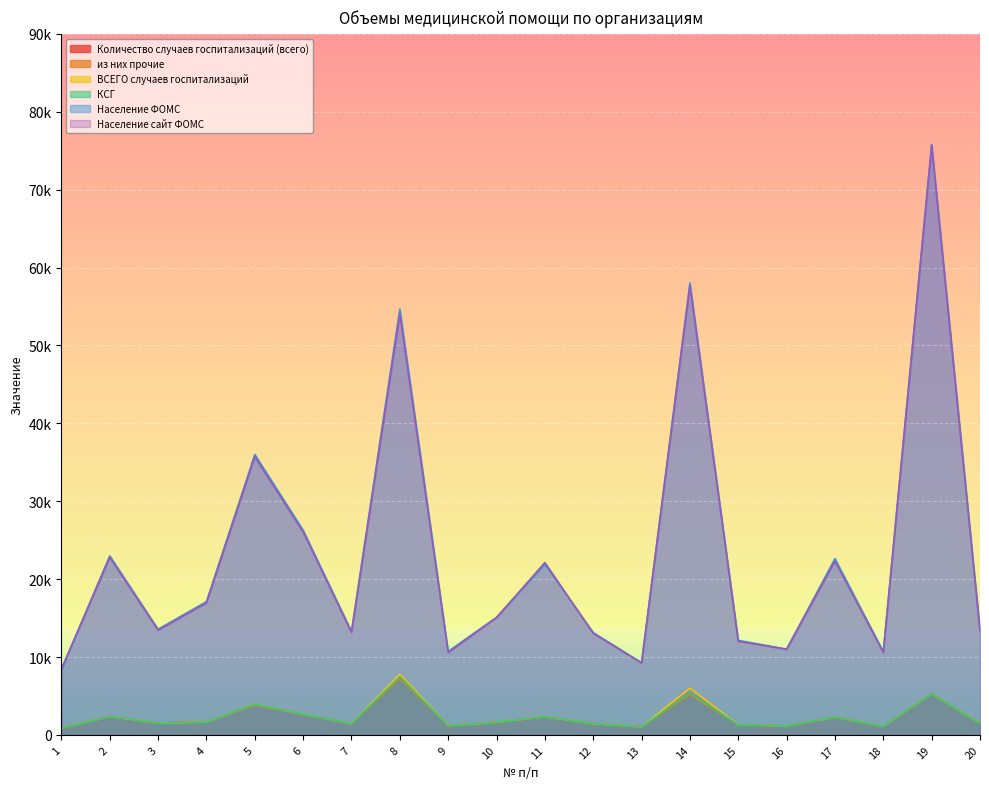

True or false: Население ФОМС and КСГ cross at least once.

False